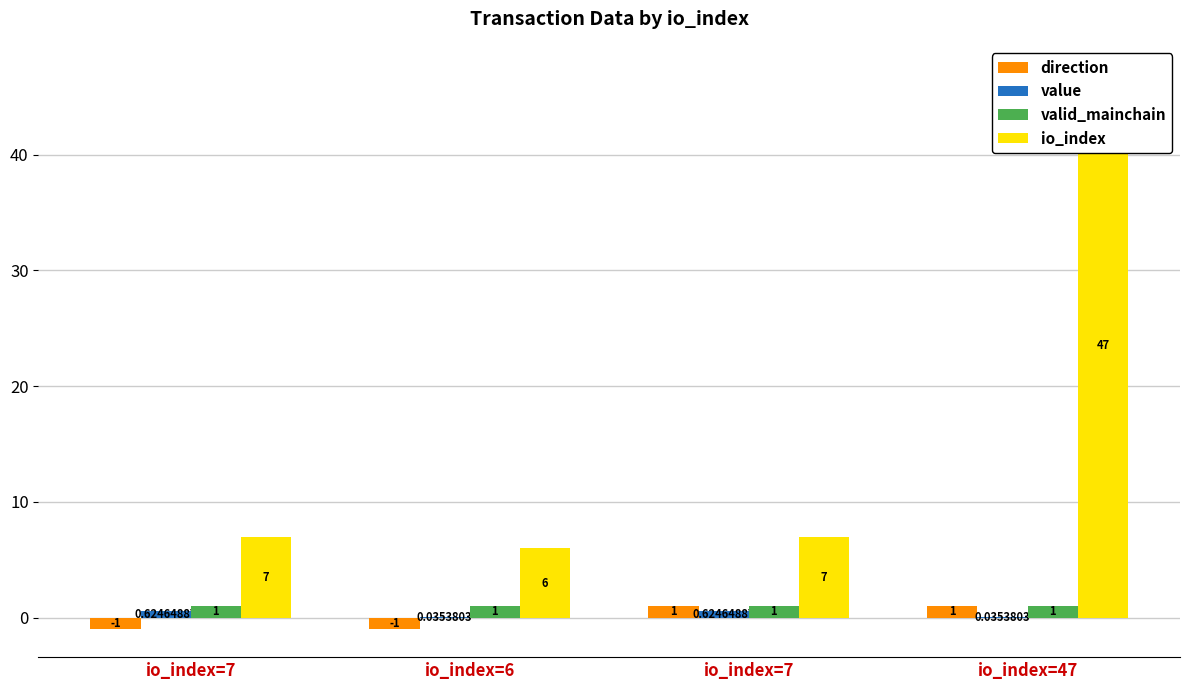

At how many categories does at least one series exceed 8?

1